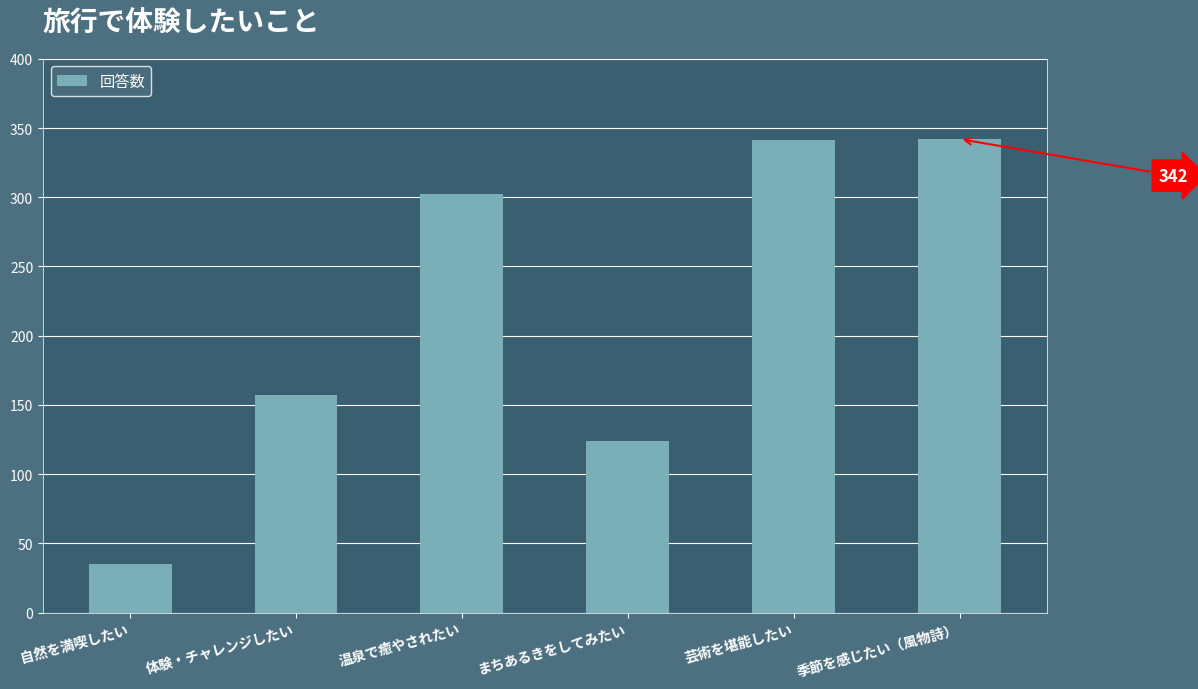

How many bars are there in total?

6